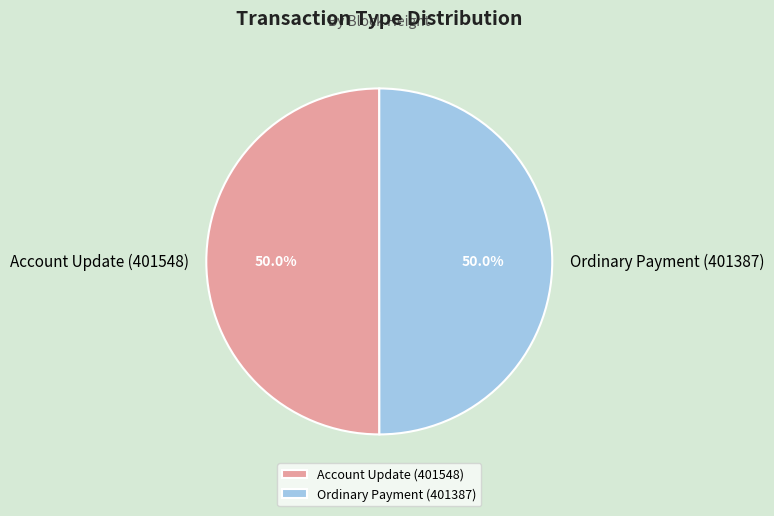

To the nearest percent, what percentage of the pie is Ordinary Payment (401387)?

50%